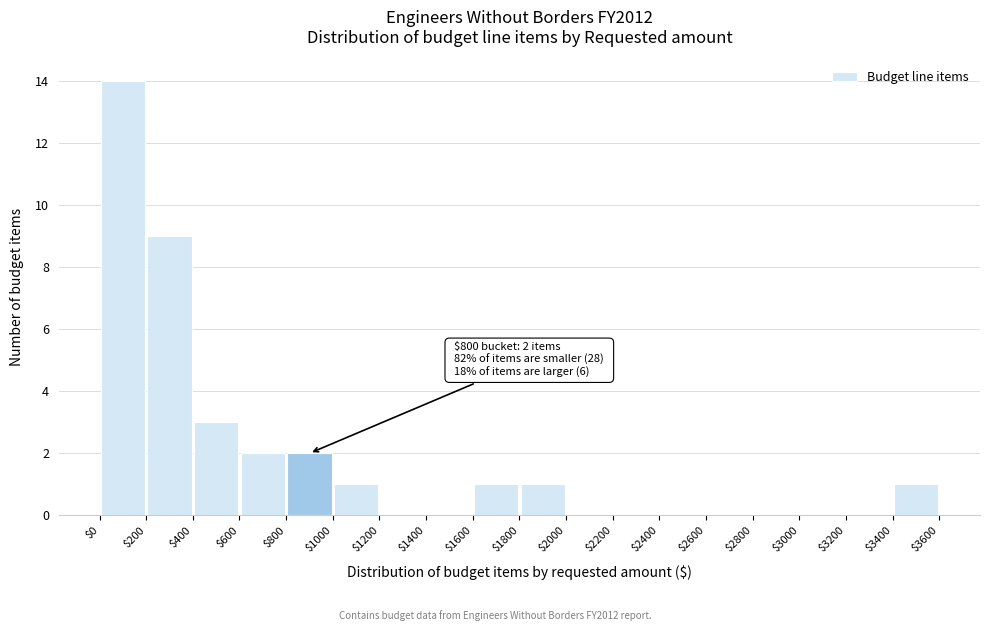

Which range on the x-axis has the tallest bar?

$0 to $200